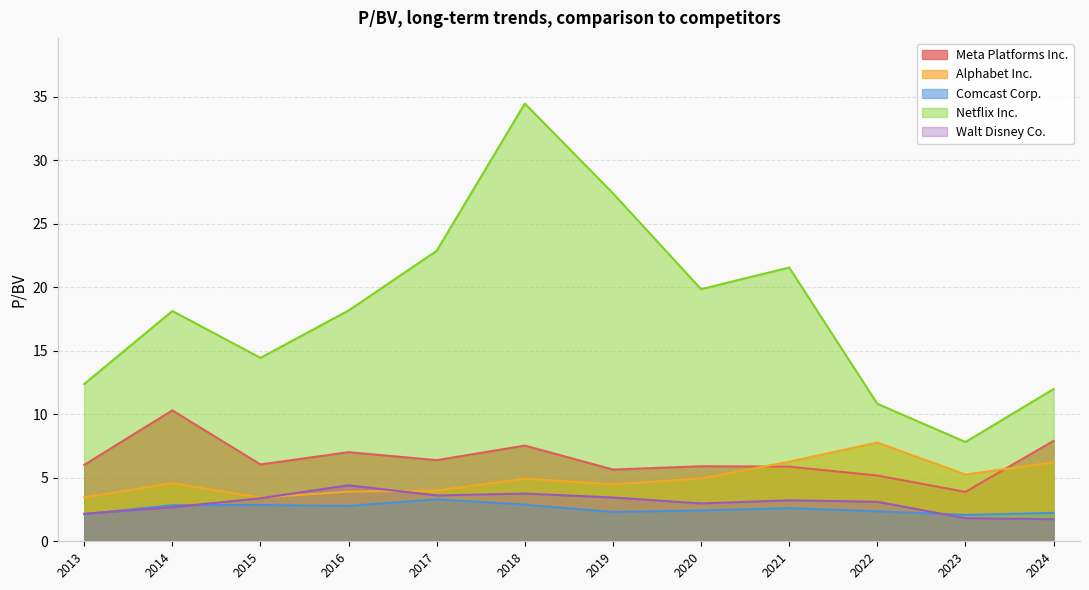

Which series has the largest total across all categories?

Netflix Inc.